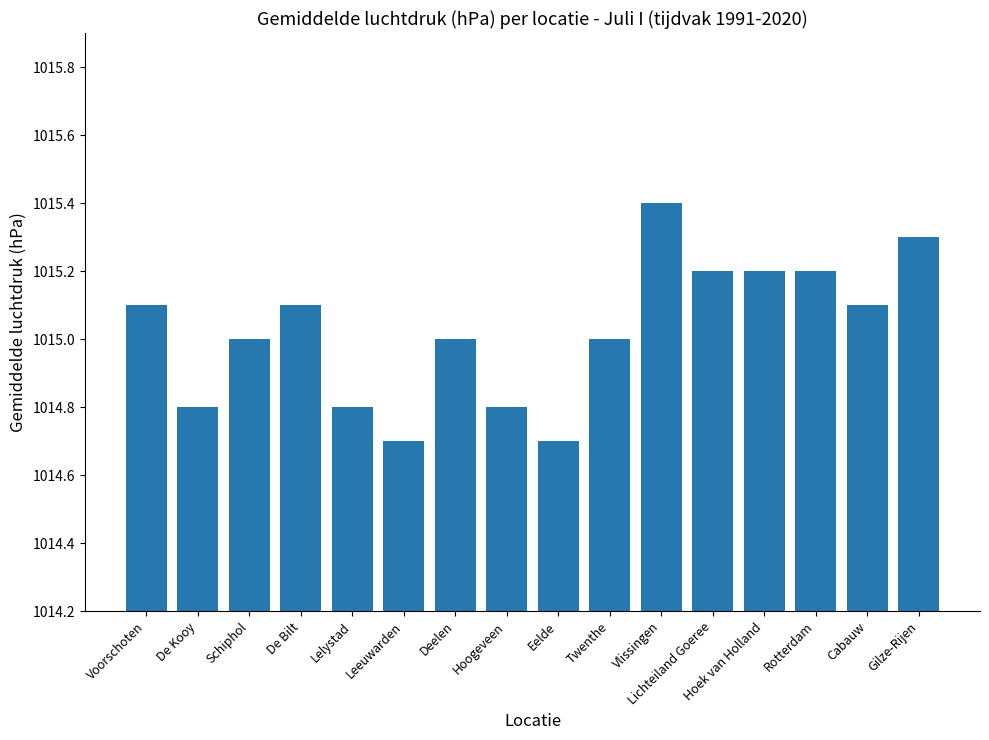

How many data points does each series have?

16